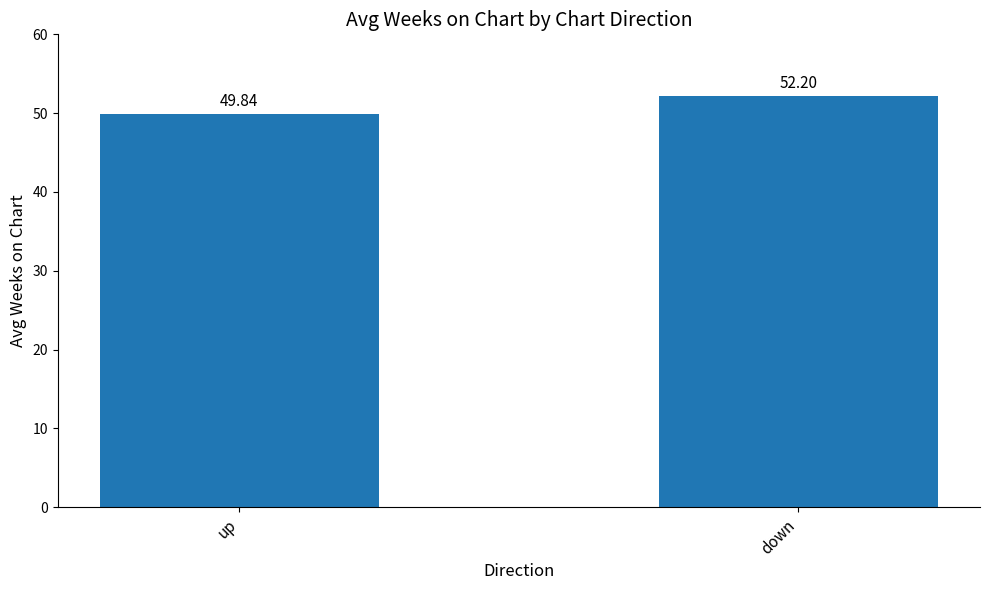

What is the difference between the maximum and minimum values?

2.4